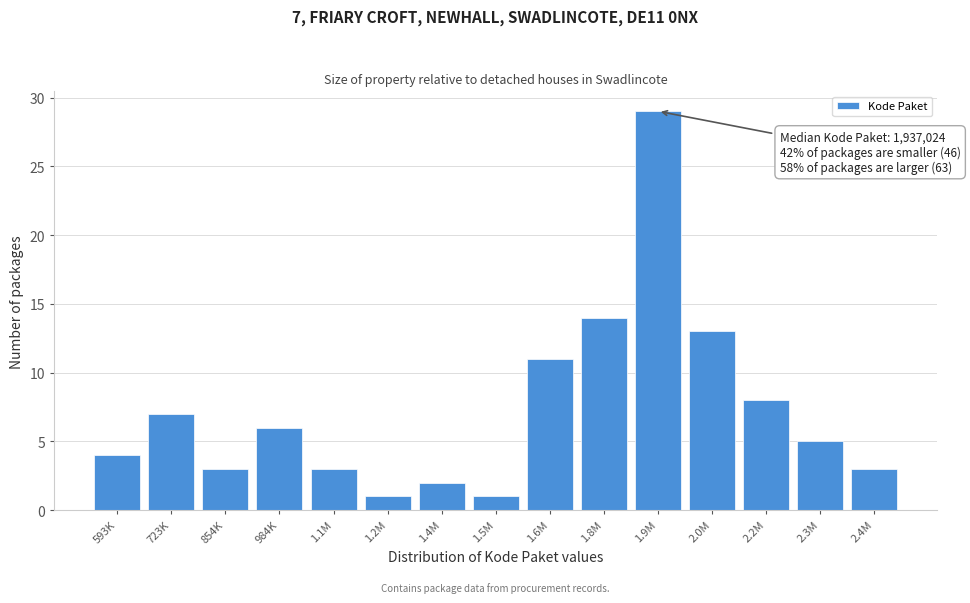

Reading left to right, extract all data points from this chart.

4	7	3	6	3	1	2	1	11	14	29	13	8	5	3